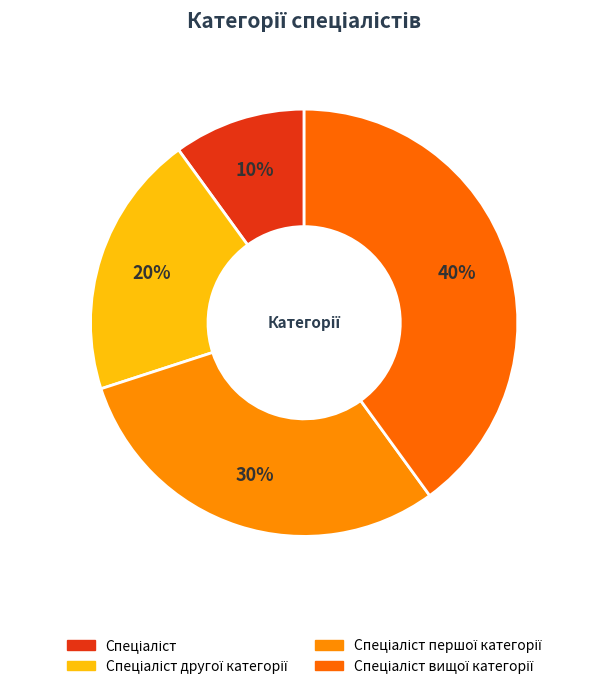

To the nearest percent, what is the average slice percentage?

25%